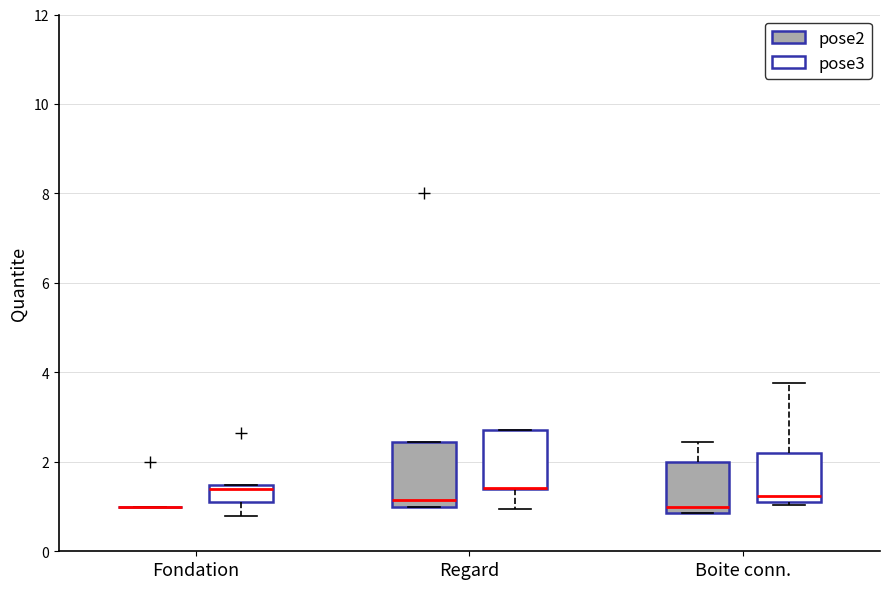

Reading left to right, transcribe this box plot: for each box, give where its median line is, the range the box spans, and where its two whiskers end, as read against the y-axis. The values are not printed on the chart, so give them approximately, as read against the axis.

Fondation (pose2): box collapsed to a line at 1.0, whiskers 1.0 to 1.0
Fondation (pose3): median 1.4 (just below the box's upper edge), box 1.0 to 1.4, whiskers 0.8 to 1.4
Regard (pose2): median 1.2, box 1.0 to 2.4, whiskers 1.0 to 2.4
Regard (pose3): median 1.4 (drawn on the box's lower edge), box 1.4 to 2.8, whiskers 1.0 to 2.8
Boite conn. (pose2): median 1.0, box 0.8 to 2.0, whiskers 0.8 to 2.4
Boite conn. (pose3): median 1.2, box 1.0 to 2.2, whiskers 1.0 (just below the box's lower edge) to 3.8